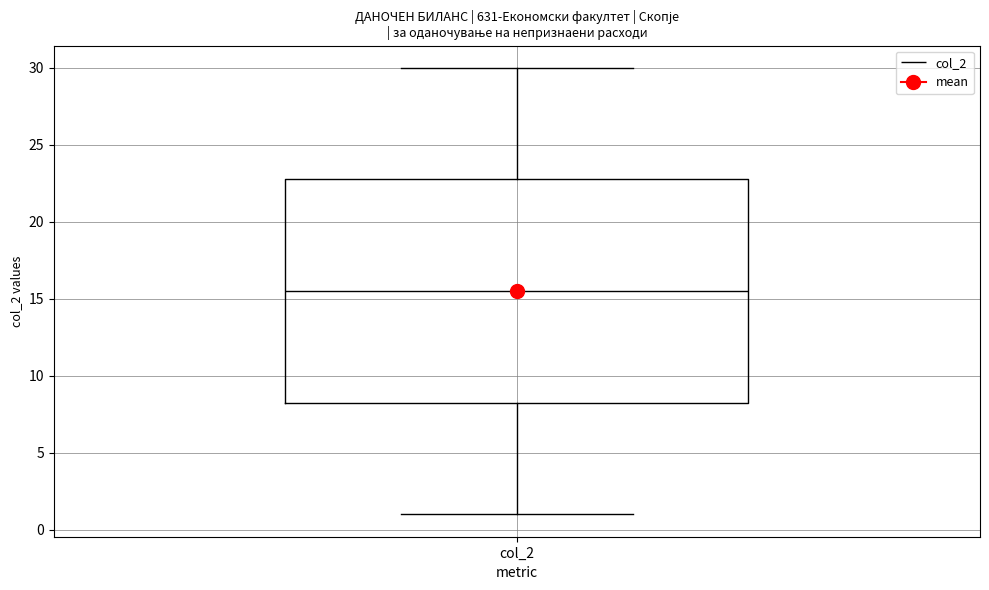

Transcribe this box plot: give where the median line is, the range the box spans, and where the two whiskers end, as read against the y-axis. The values are not printed on the chart, so give them approximately, as read against the axis.

median 15.5, box 8.5 to 23.0, whiskers 1.0 to 30.0